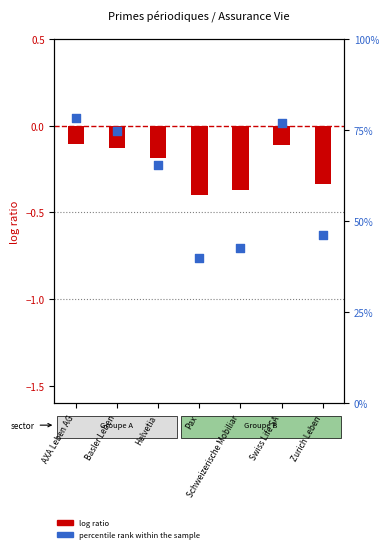

What is the total value across all series at Helvetia?

65.2